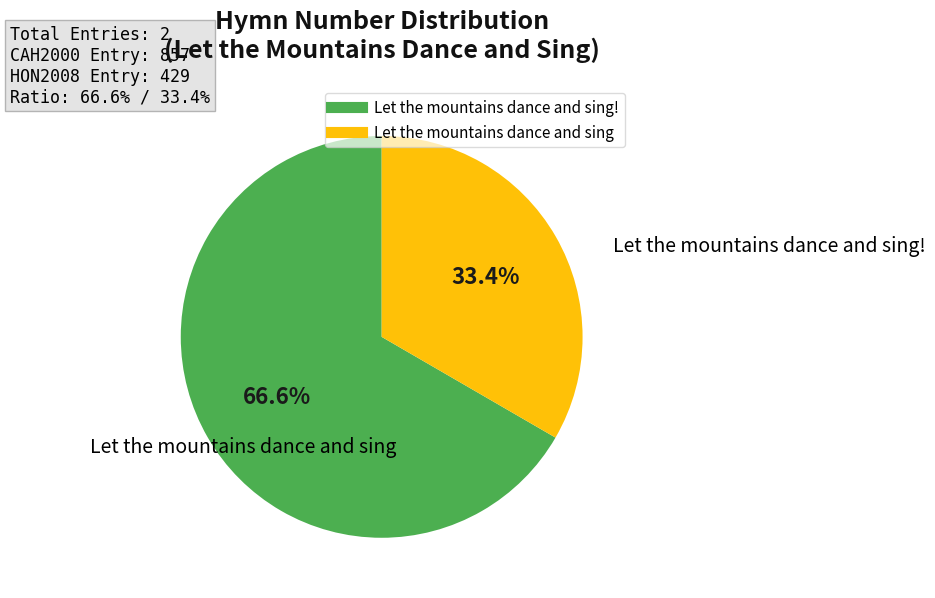

Does any single category account for the majority?

Yes